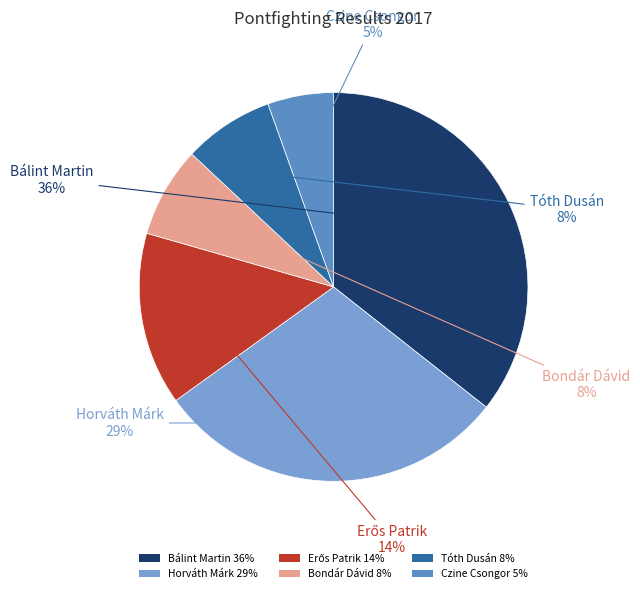

Count the number of slices in the pie.

6